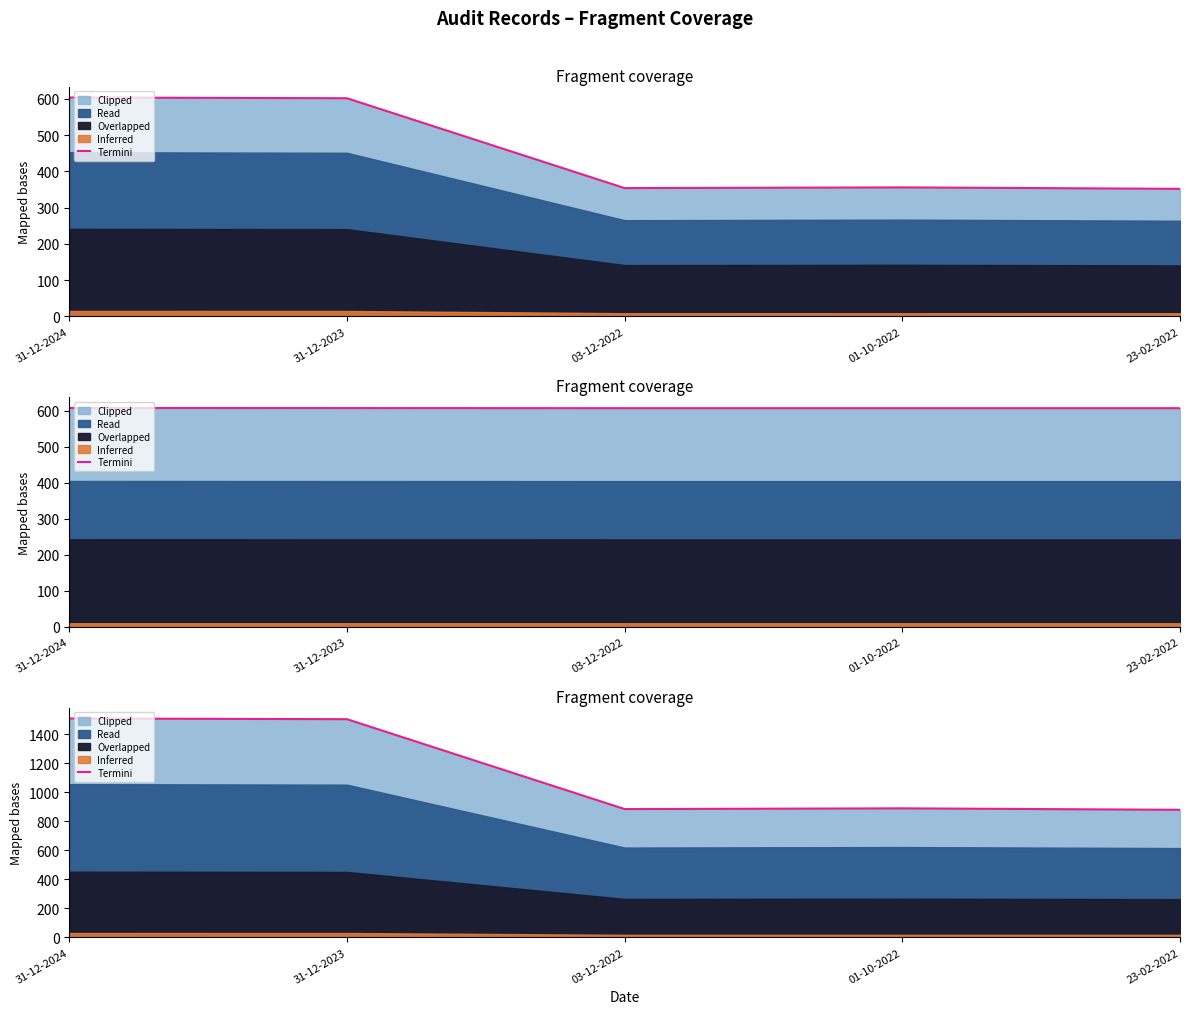

What is the average value?

1134